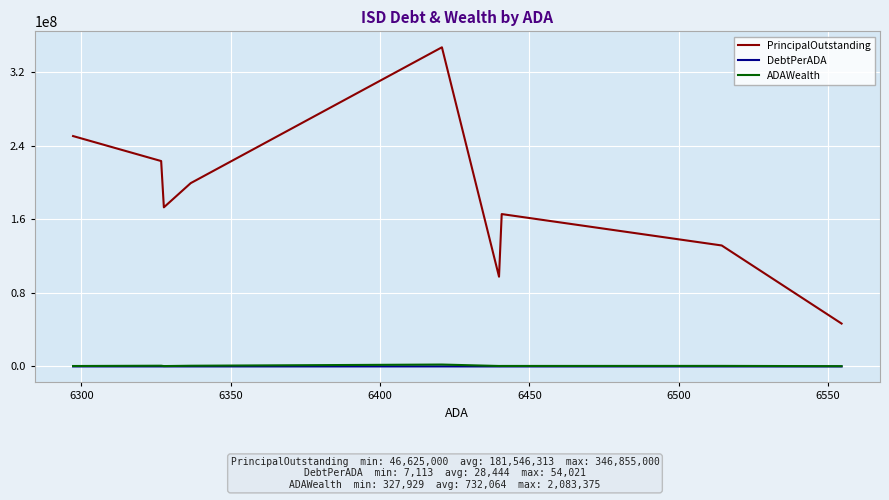

True or false: ADAWealth and PrincipalOutstanding intersect in this chart.

False